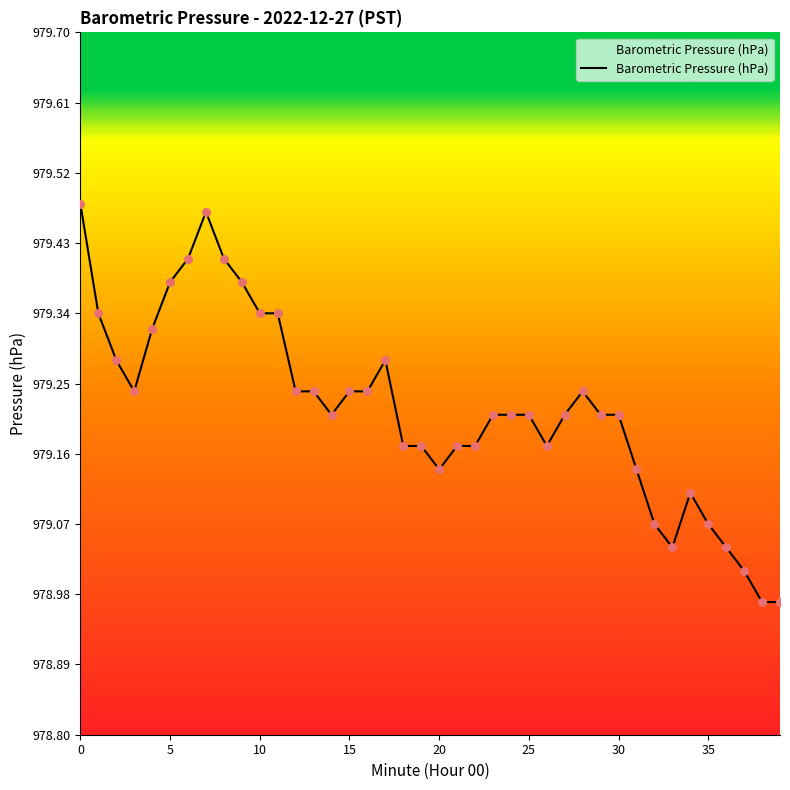

What is the change in value from 5 to 13?

-0.1